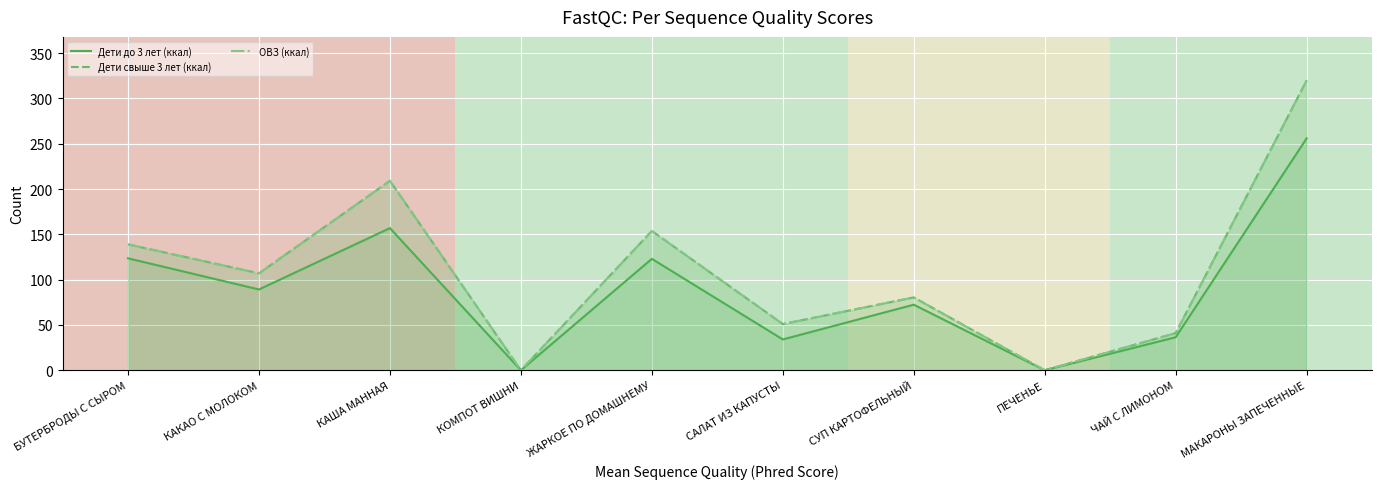

How many interior local valleys does the Дети до 3 лет (ккал) series have?

4